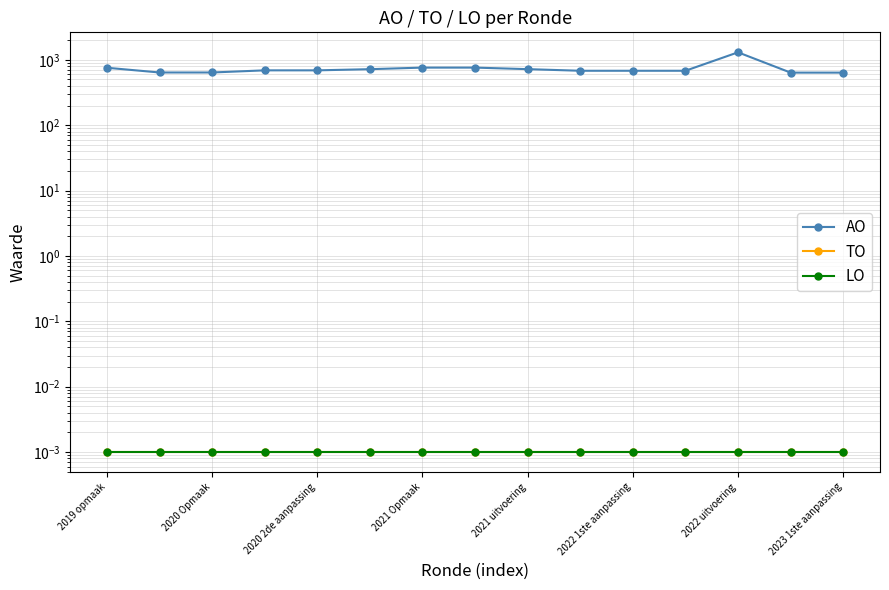

At which category does the chart reach its minimum across all series?

2019 opmaak